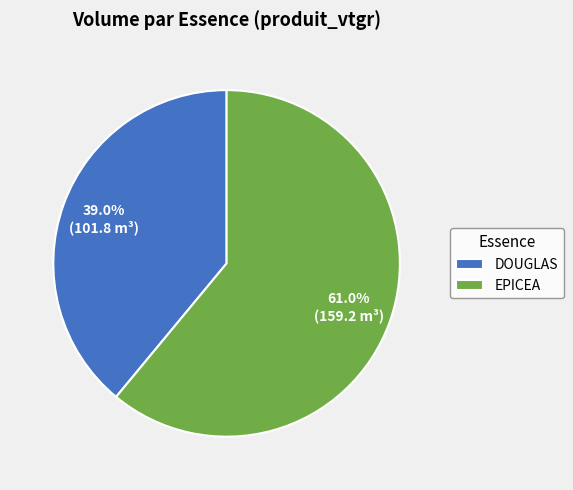

How many segments does this pie chart have?

2